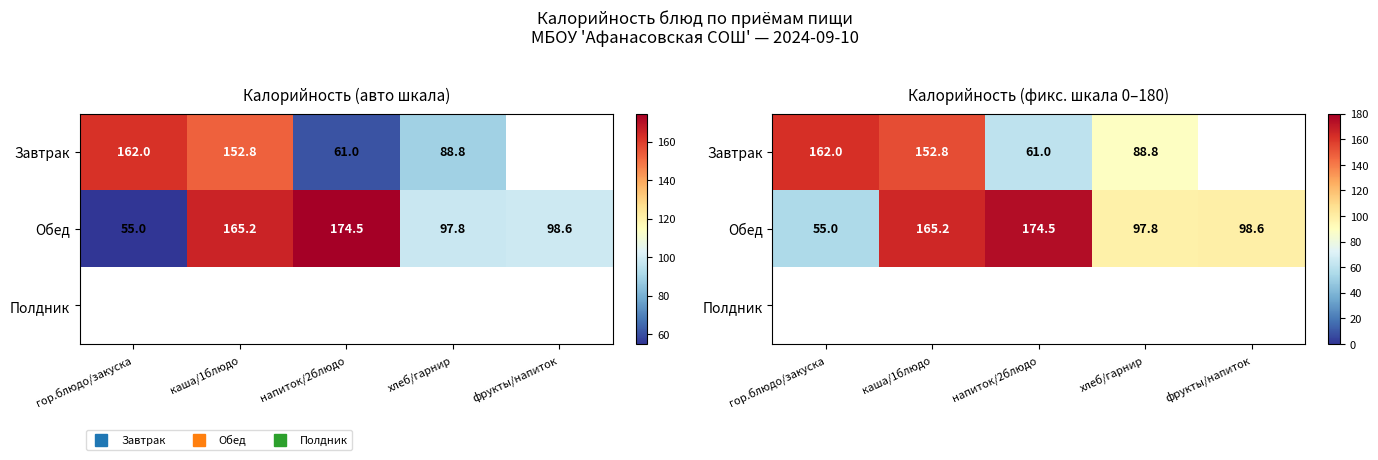

At which label is Завтрак closest to 81?

хлеб/гарнир